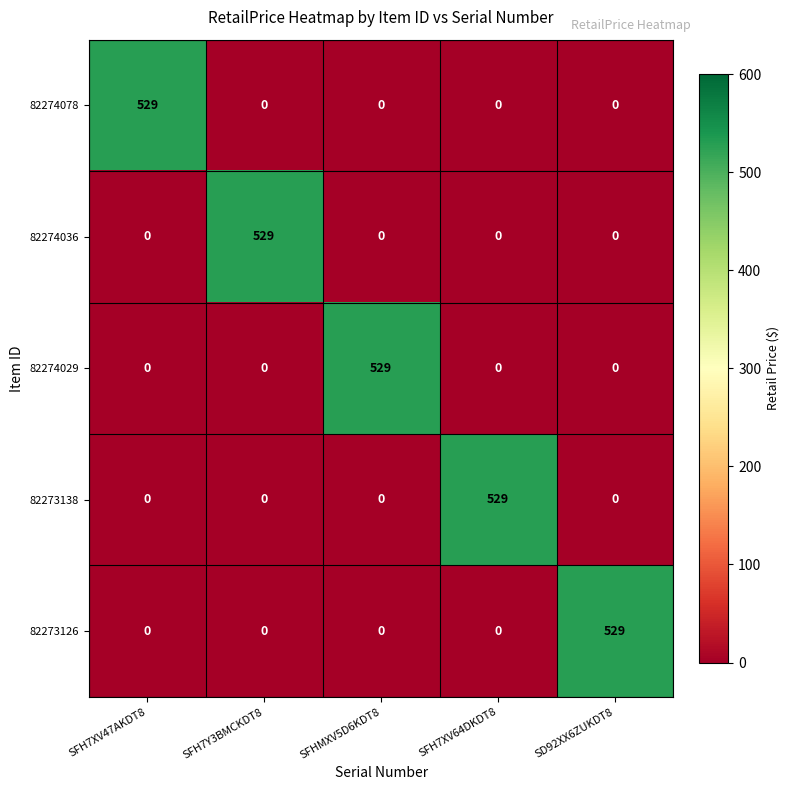

What is the spread (max minus min) of values at SFH7XV47AKDT8?

529